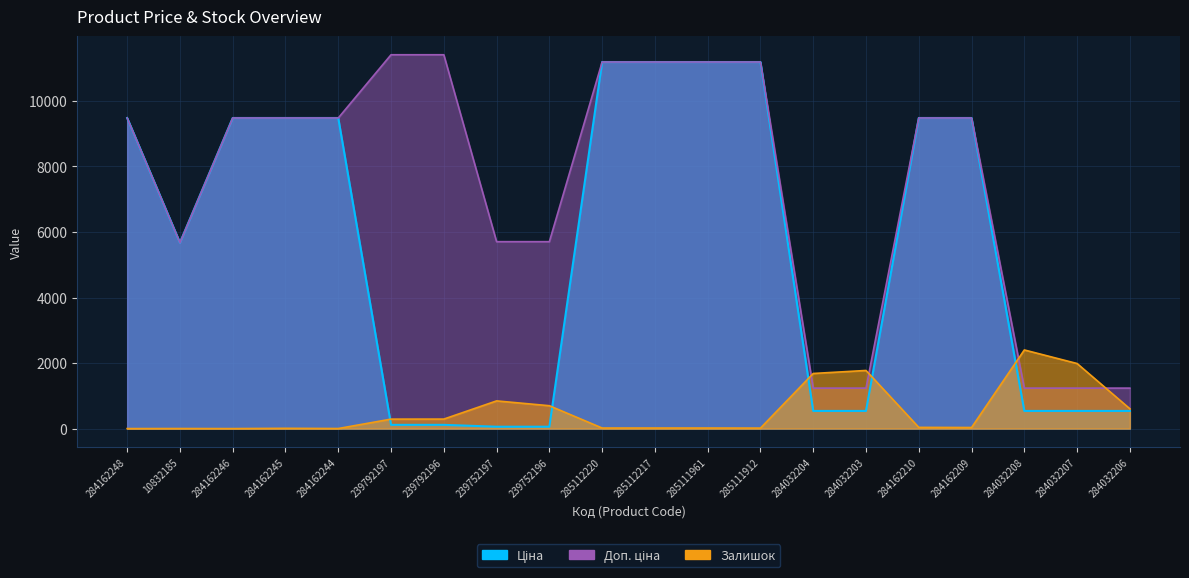

Reading left to right, extract all data points from this chart.

Ціна: 284162248=9480.1	10832185=5673.8	284162246=9480.1	284162245=9480.1	284162244=9480.1	239792197=114.1	239792196=114.1	239752197=57.0	239752196=57.0	285112220=11188.2	285112217=11188.2	285111961=11188.2	285111912=11188.2	284032204=539.0	284032203=539.0	284162210=9480.1	284162209=9480.1	284032208=539.0	284032207=539.0	284032206=539.0
Доп. ціна: 284162248=9480.1	10832185=5673.8	284162246=9480.1	284162245=9480.1	284162244=9480.1	239792197=11410.0	239792196=11410.0	239752197=5705.0	239752196=5705.0	285112220=11188.2	285112217=11188.2	285111961=11188.2	285111912=11188.2	284032204=1235.4	284032203=1235.4	284162210=9480.1	284162209=9480.1	284032208=1235.4	284032207=1235.4	284032206=1235.4
Залишок: 284162248=0.0	10832185=2.0	284162246=0.0	284162245=8.0	284162244=2.0	239792197=289.0	239792196=290.0	239752197=845.0	239752196=698.0	285112220=17.0	285112217=17.0	285111961=17.0	285111912=15.0	284032204=1682.0	284032203=1774.0	284162210=37.0	284162209=33.0	284032208=2400.0	284032207=1986.0	284032206=605.0